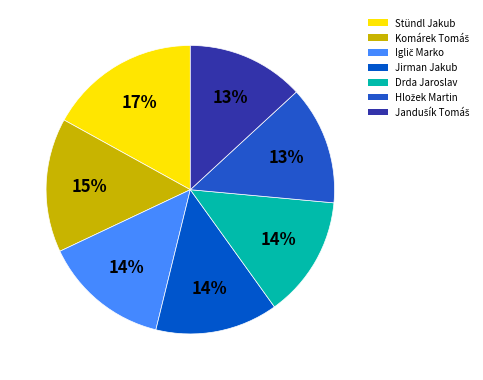

How many slices are in this pie chart?

7